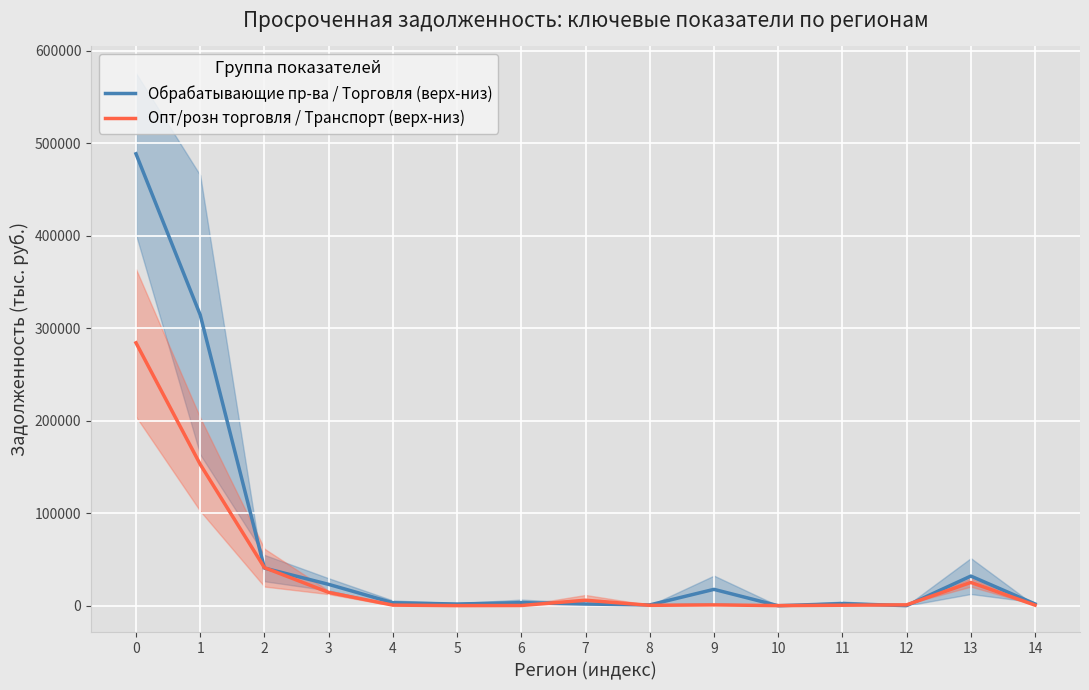

Rank the series by their maximum value, from highest to lowest.

Обрабатывающие пр-ва / Торговля (верх-низ), Опт/розн торговля / Транспорт (верх-низ)